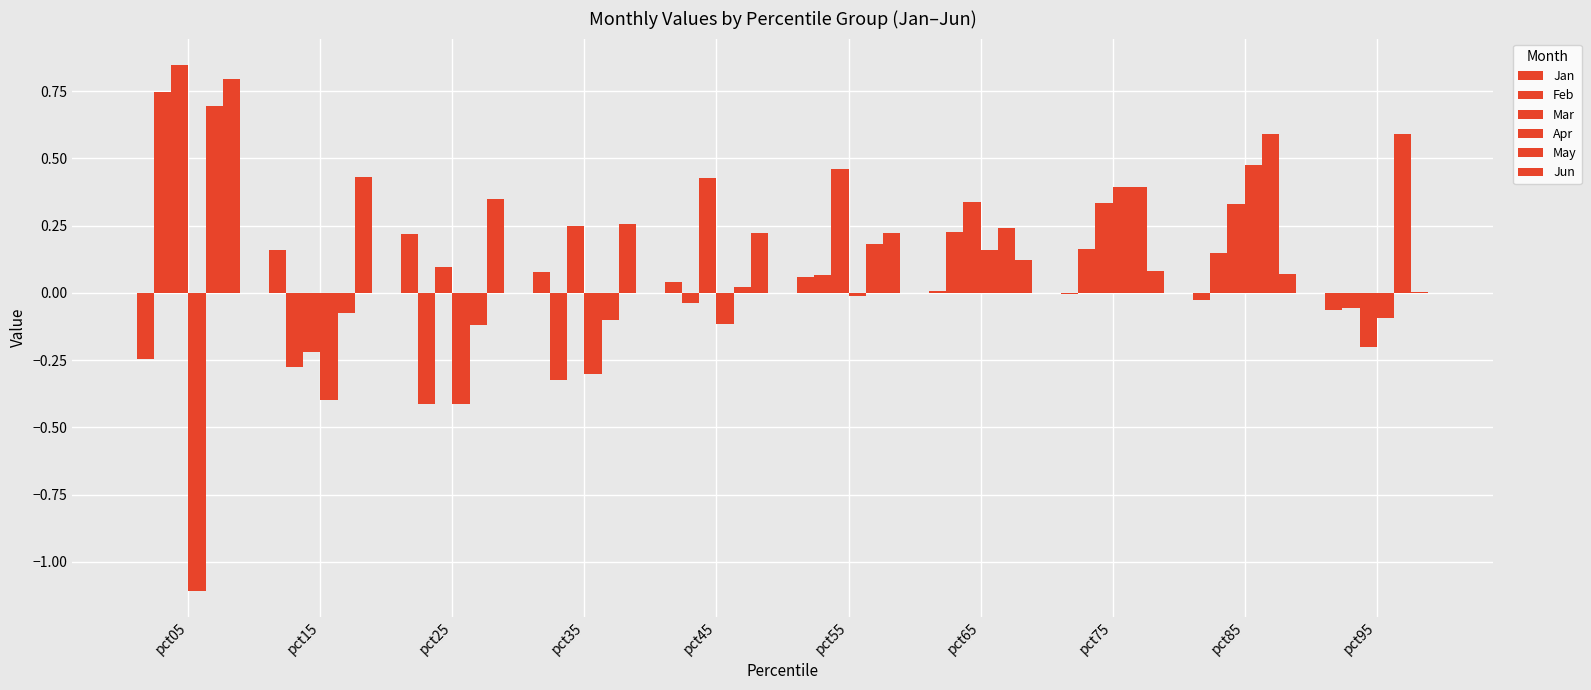

Does the chart contain stacked bars?

No